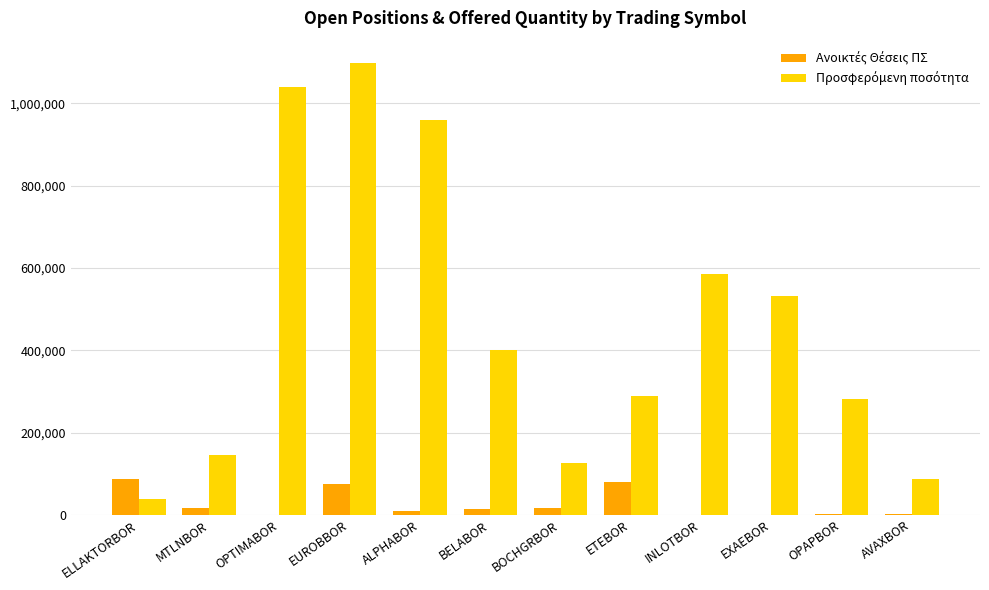

Which label corresponds to the largest value in the chart?

EUROBBOR